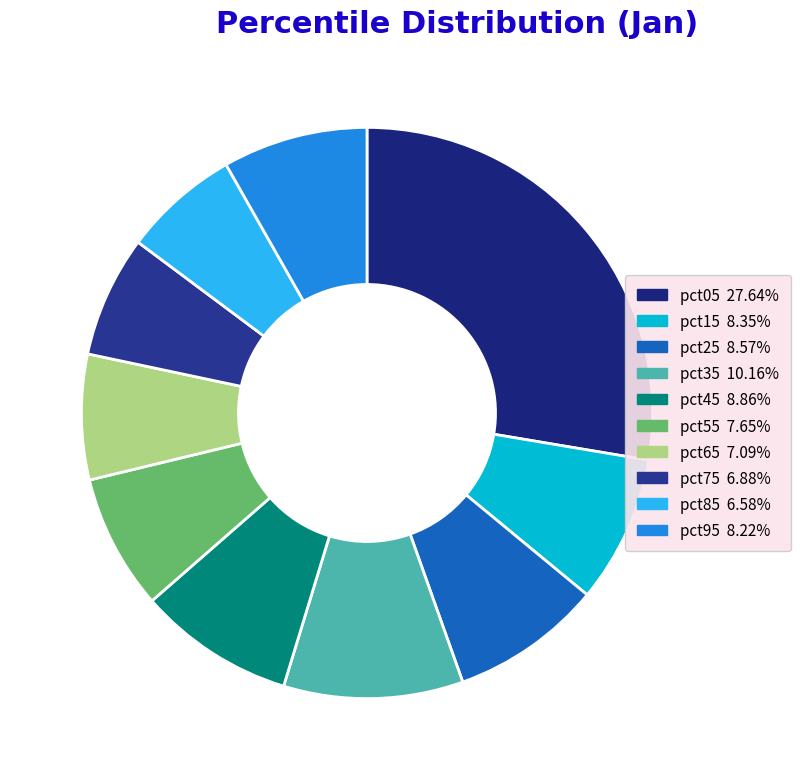

Rank the categories by value from highest to lowest.

pct05, pct35, pct45, pct25, pct15, pct95, pct55, pct65, pct75, pct85